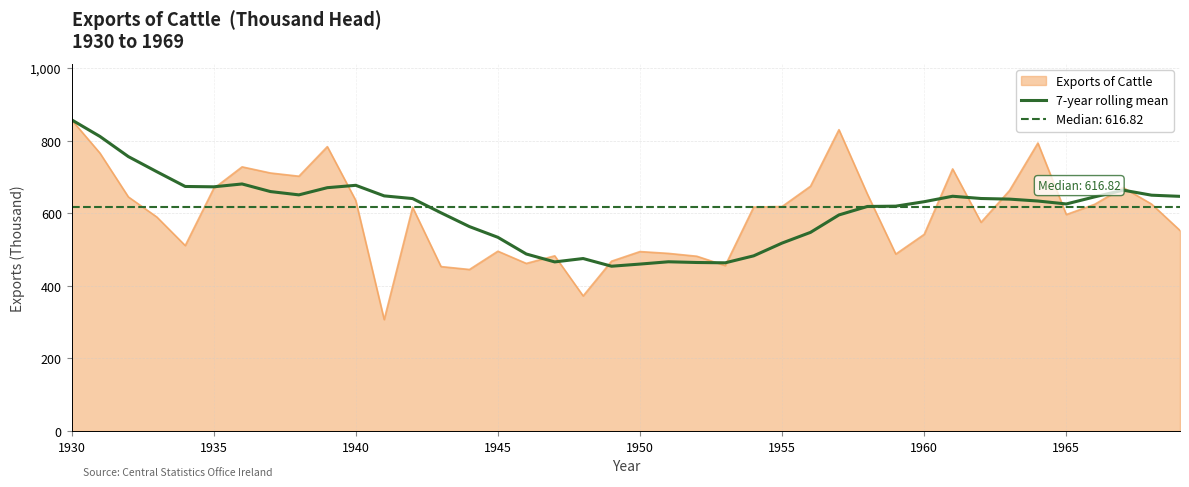

True or false: the data has more than 0 interior local peaks.

True